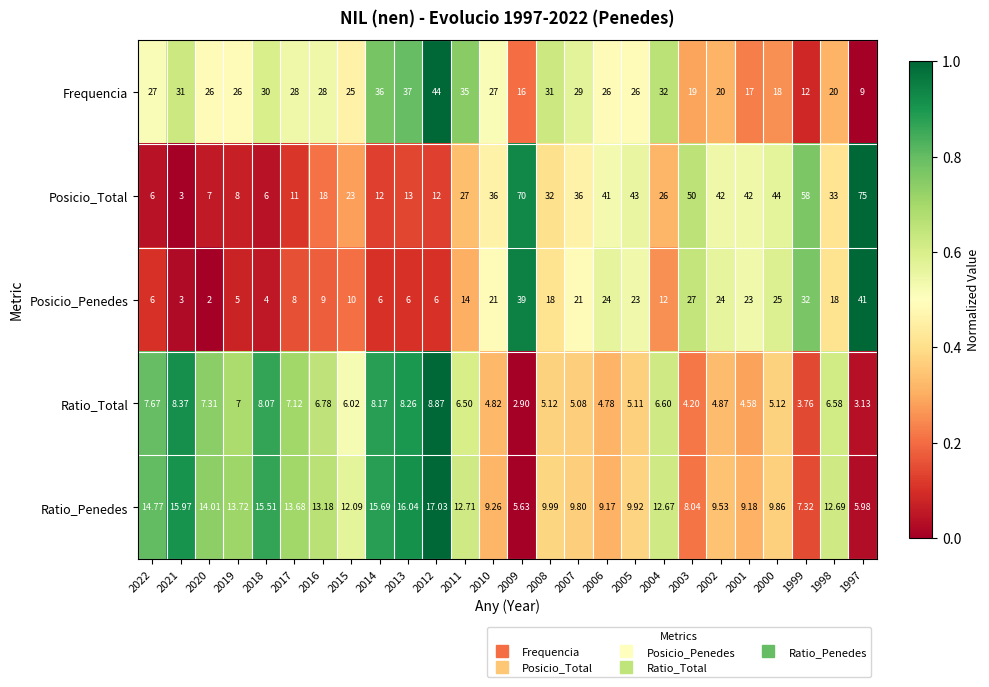

How many data points does each series have?

26